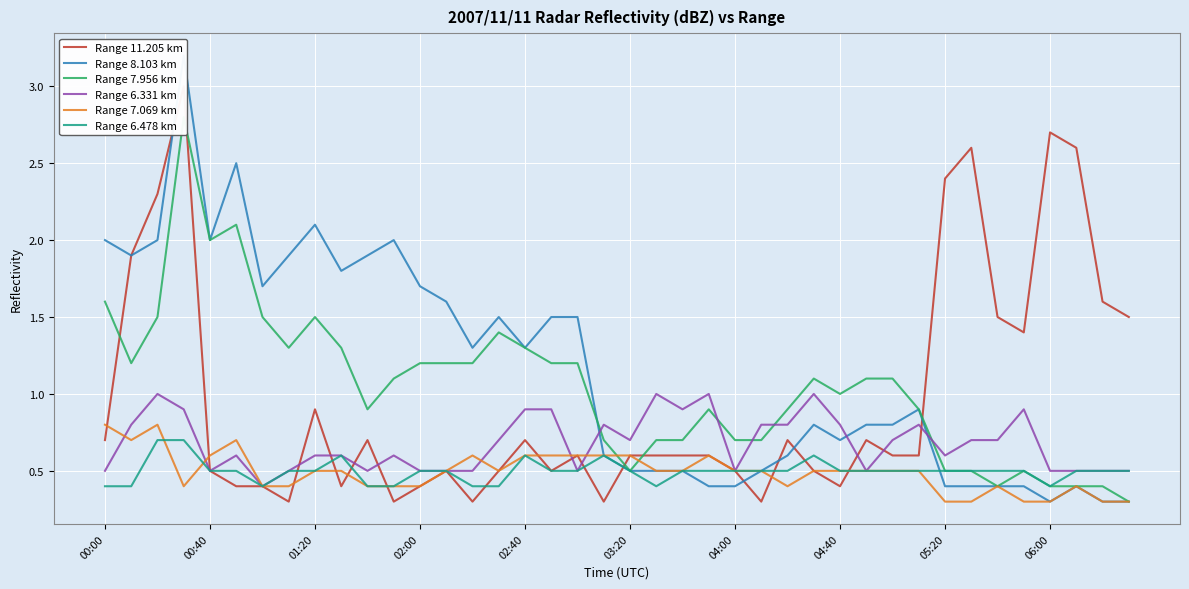

Does the chart display data point markers on the line(s)?

No